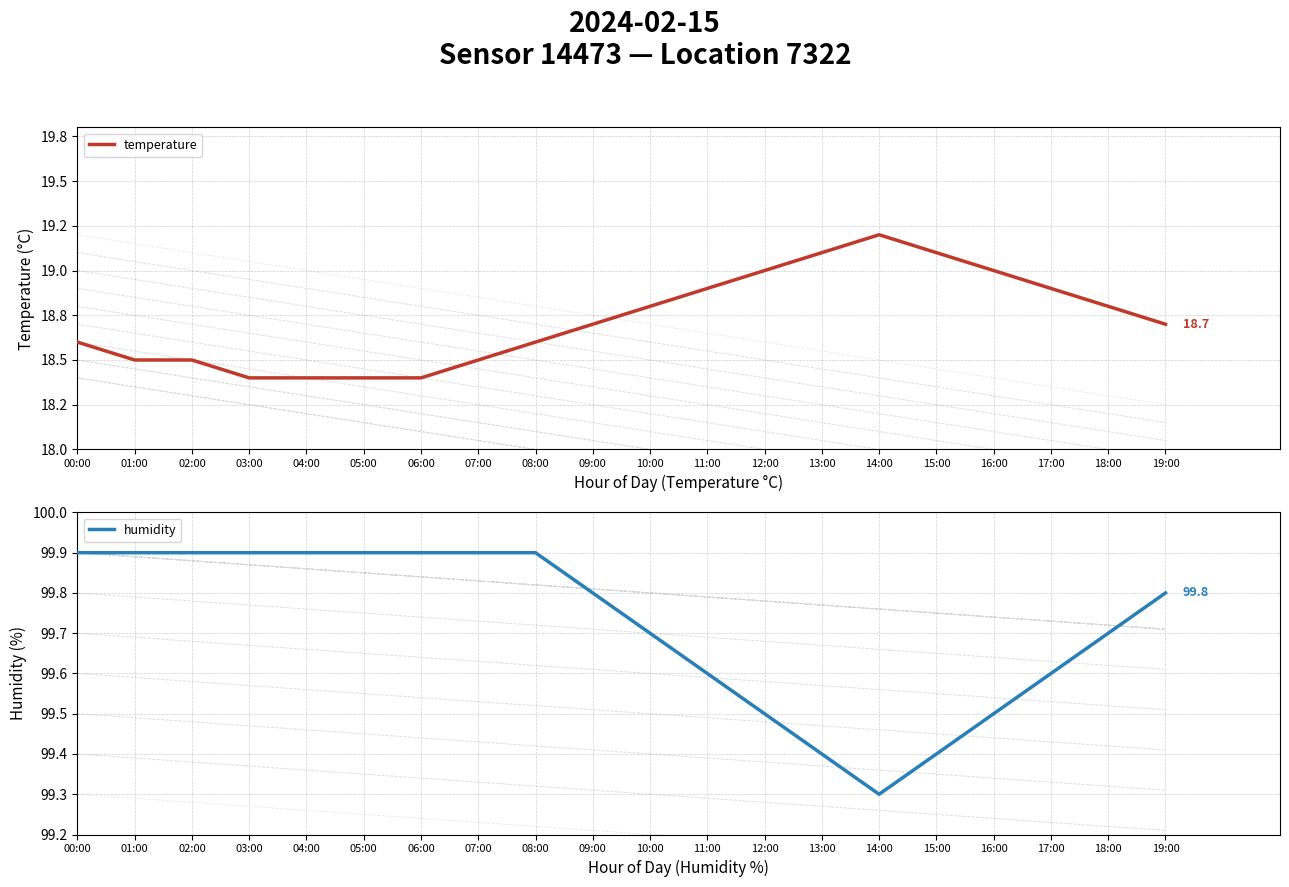

What is the value of the humidity point at the 1st from the left?

99.9